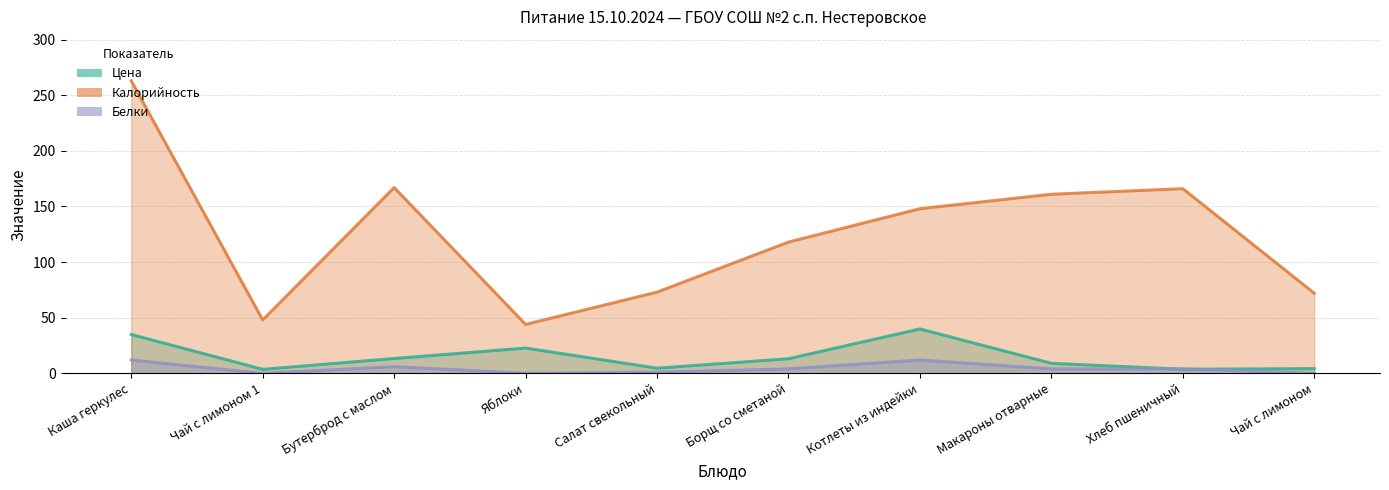

Which series has the largest range (max minus min)?

Калорийность